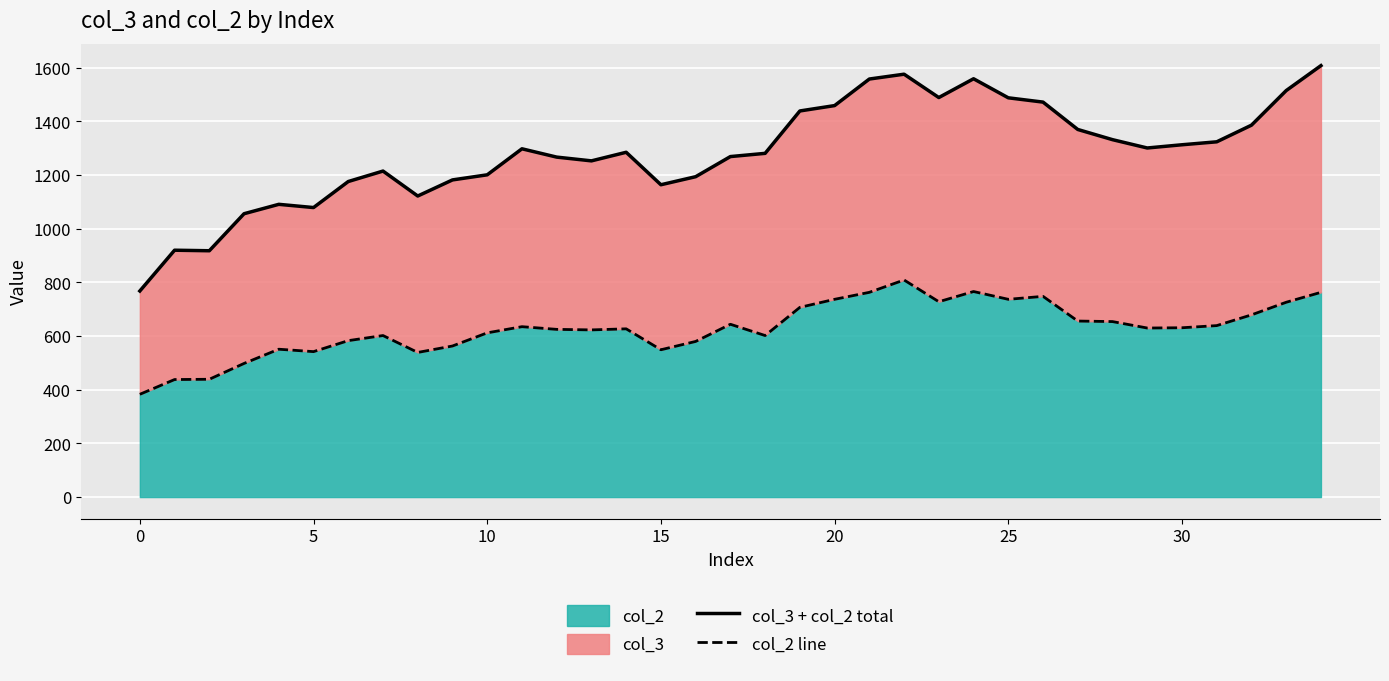

True or false: col_2 line has more than 2 points higher than both neighbors.

True